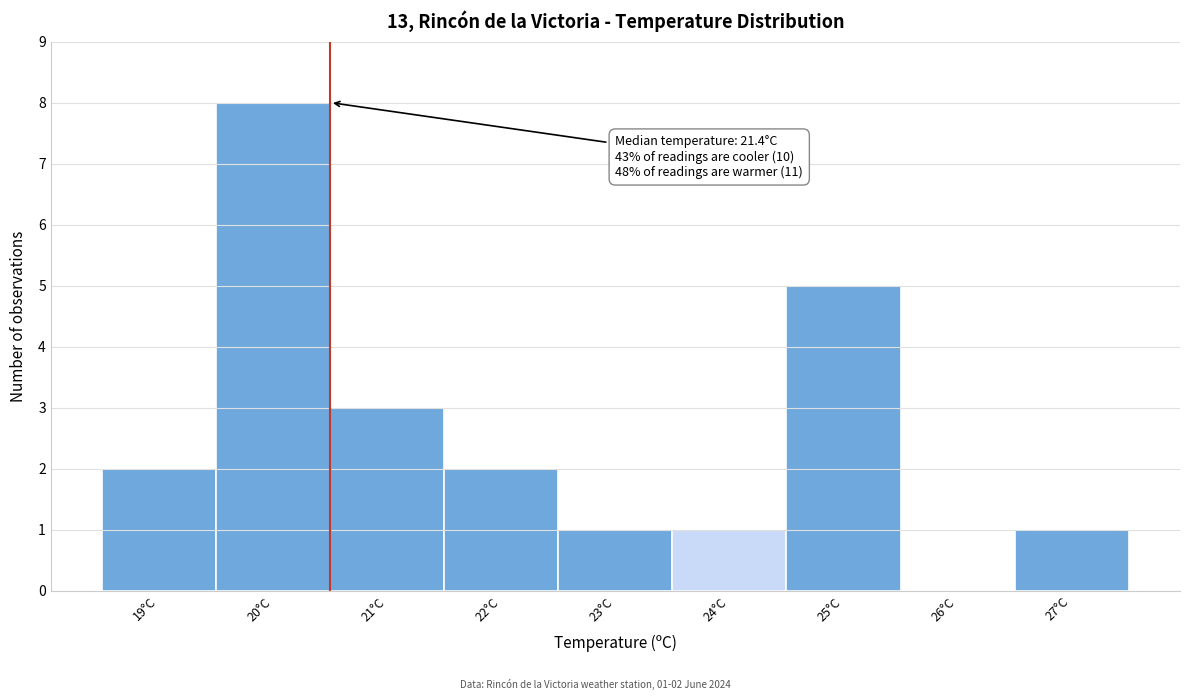

Reading left to right, extract all data points from this chart.

19°C=2	20°C=8	21°C=3	22°C=2	23°C=1	24°C=1	25°C=5	26°C=0	27°C=1